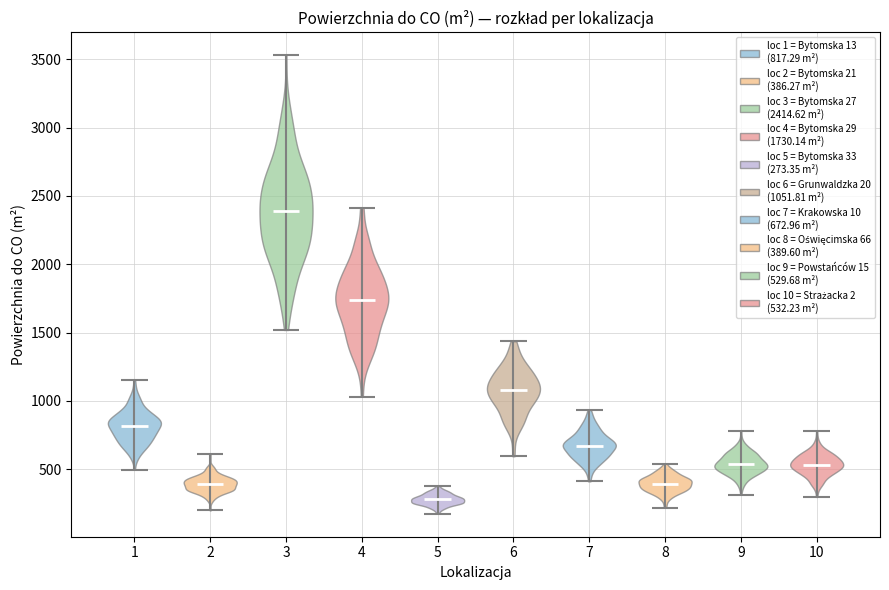

What is the highest point the violin at x = 5 reaches on the y-axis? The values are not printed on the chart, so give them approximately, as read against the axis.

400